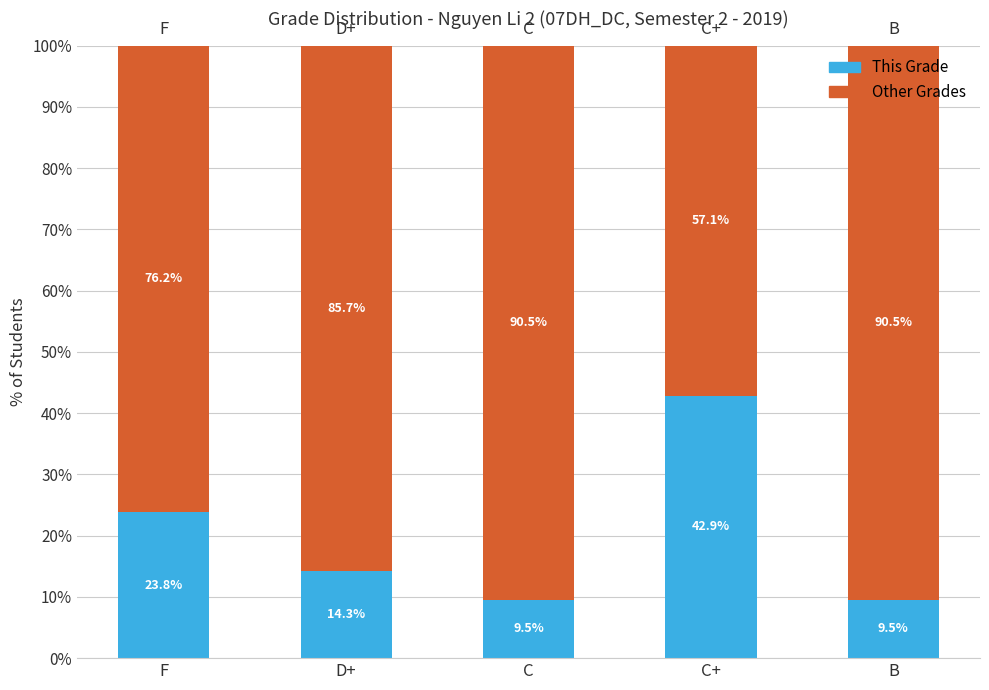

At which label is This Grade closest to 26?

F